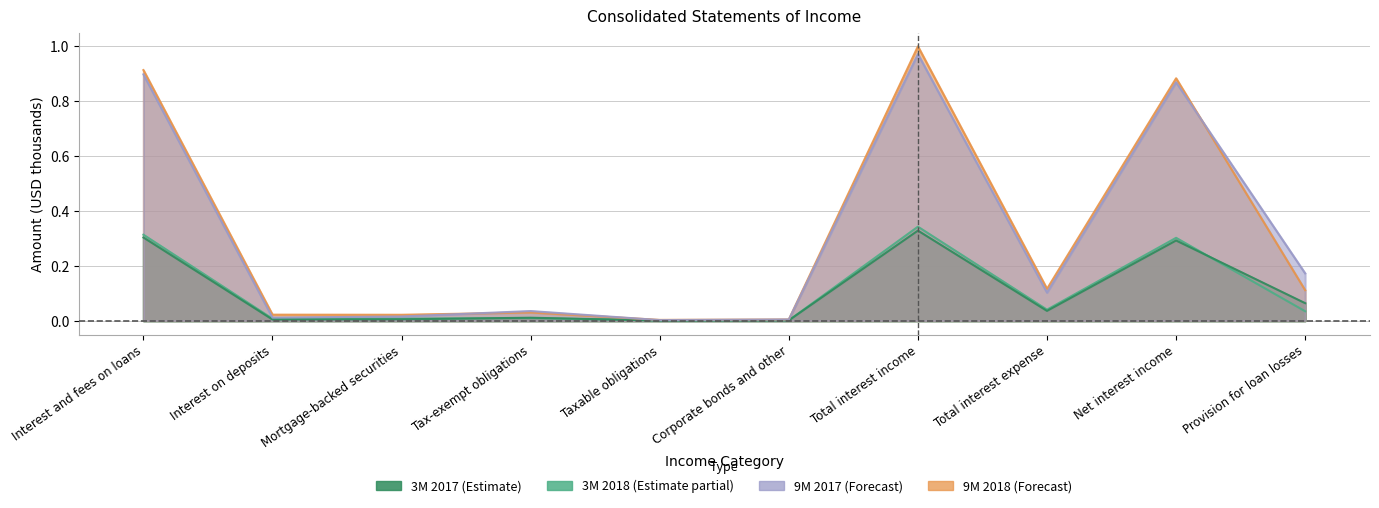

How many lines are shown in the chart?

4